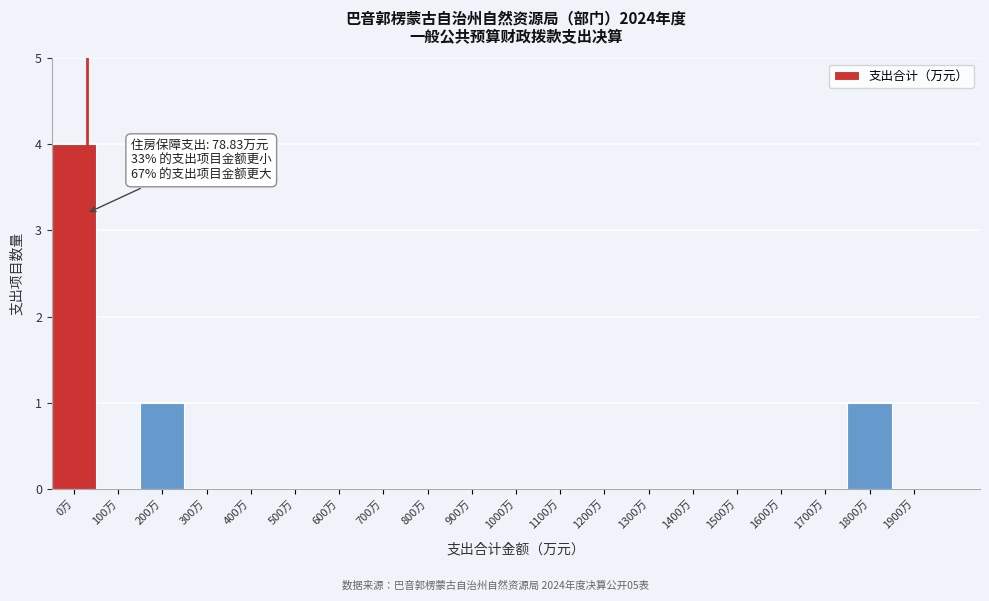

Reading right to left, transcribe all the data shown in this chart.

1900万=0	1800万=1	1700万=0	1600万=0	1500万=0	1400万=0	1300万=0	1200万=0	1100万=0	1000万=0	900万=0	800万=0	700万=0	600万=0	500万=0	400万=0	300万=0	200万=1	100万=0	0万=4